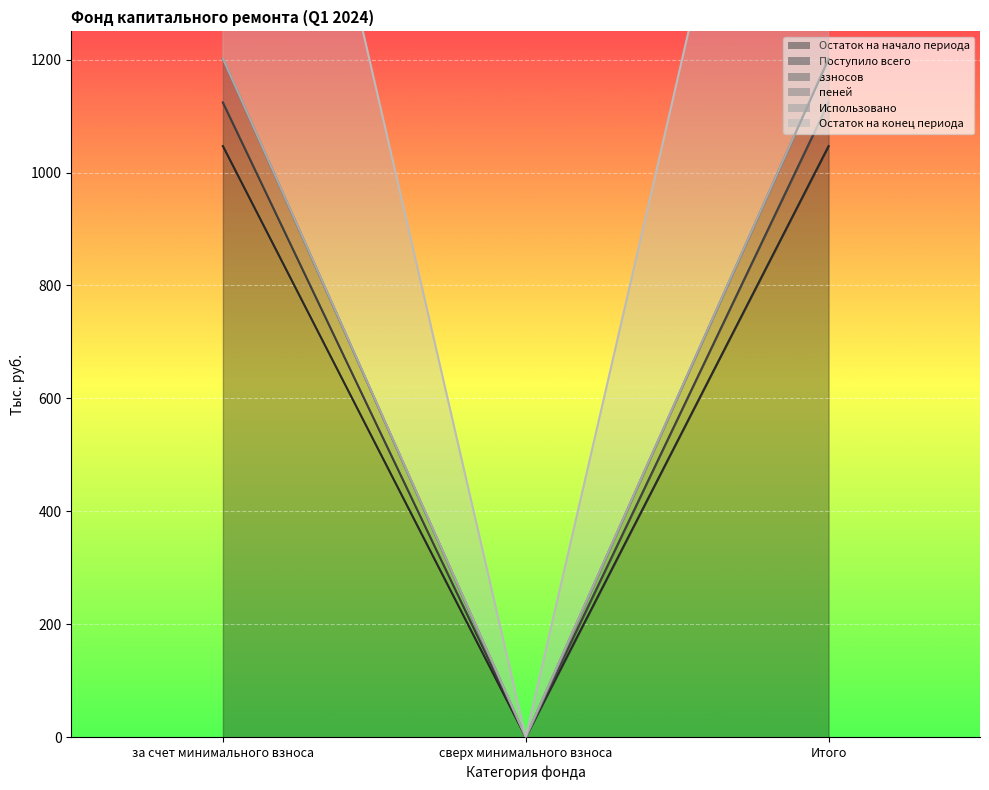

Is it true that взносов equals 1046.9 at за счет минимального взноса?

True